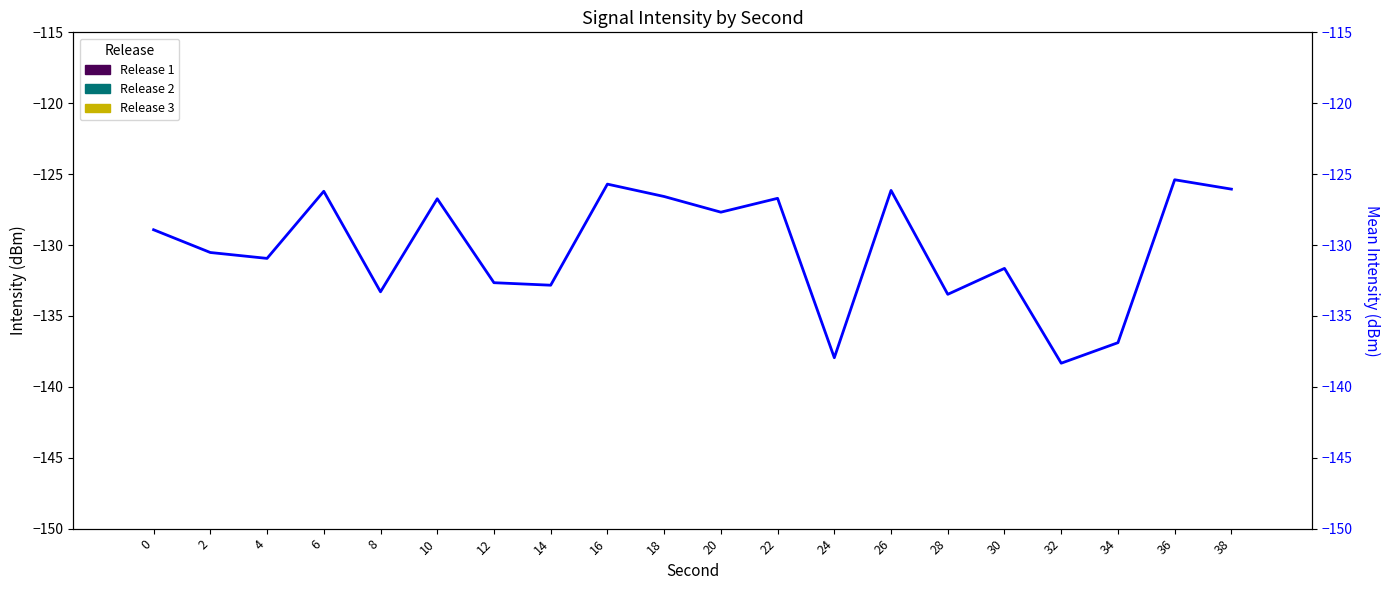

Reading left to right, what are all the values shown in this chart?

Release 1: 10.1	12.0	17.5	9.8	20.7	12.1	17.7	18.9	9.2	11.6	13.9	11.9	25.7	10.2	20.5	21.3	28.6	29.4	11.8	8.3
Release 2: 21.2	21.3	14.2	15.9	14.5	11.8	18.5	17.1	14.5	12.3	11.2	12.1	18.7	13.5	15.7	8.7	14.3	8.0	8.8	17.8
Release 3: 10.5	13.2	16.1	7.9	19.7	11.3	16.8	17.5	8.4	10.8	12.9	11.1	24.4	9.7	19.2	20.0	27.1	28.2	10.6	7.1
Mean Intensity: -128.9	-130.5	-130.9	-126.2	-133.3	-126.7	-132.7	-132.8	-125.7	-126.6	-127.7	-126.7	-137.9	-126.1	-133.5	-131.6	-138.3	-136.9	-125.4	-126.1